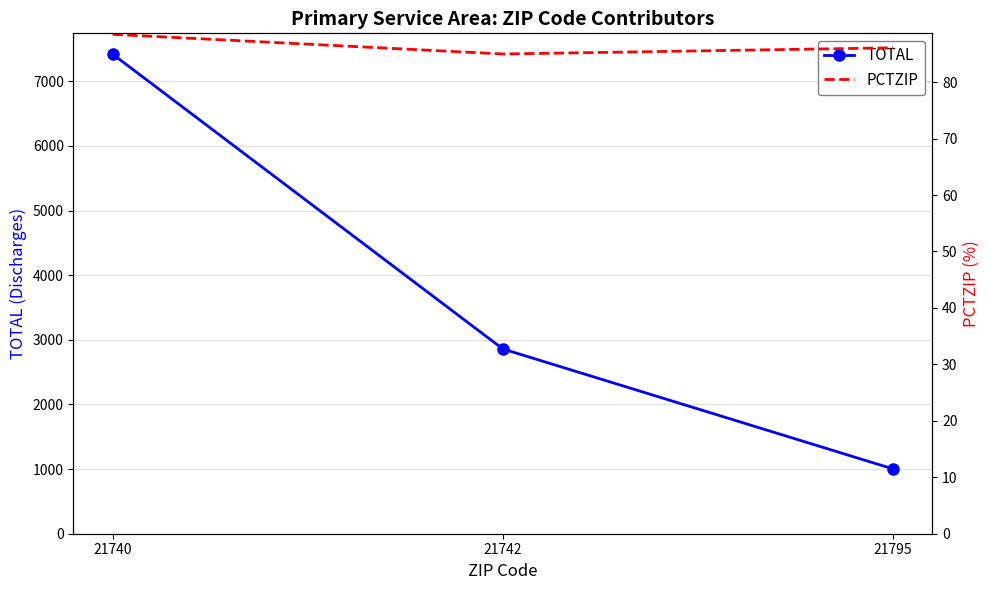

Reading left to right, transcribe all the data shown in this chart.

TOTAL: 21740=7422.0	21742=2859.0	21795=1002.0
PCTZIP: 21740=88.5	21742=85.0	21795=86.1